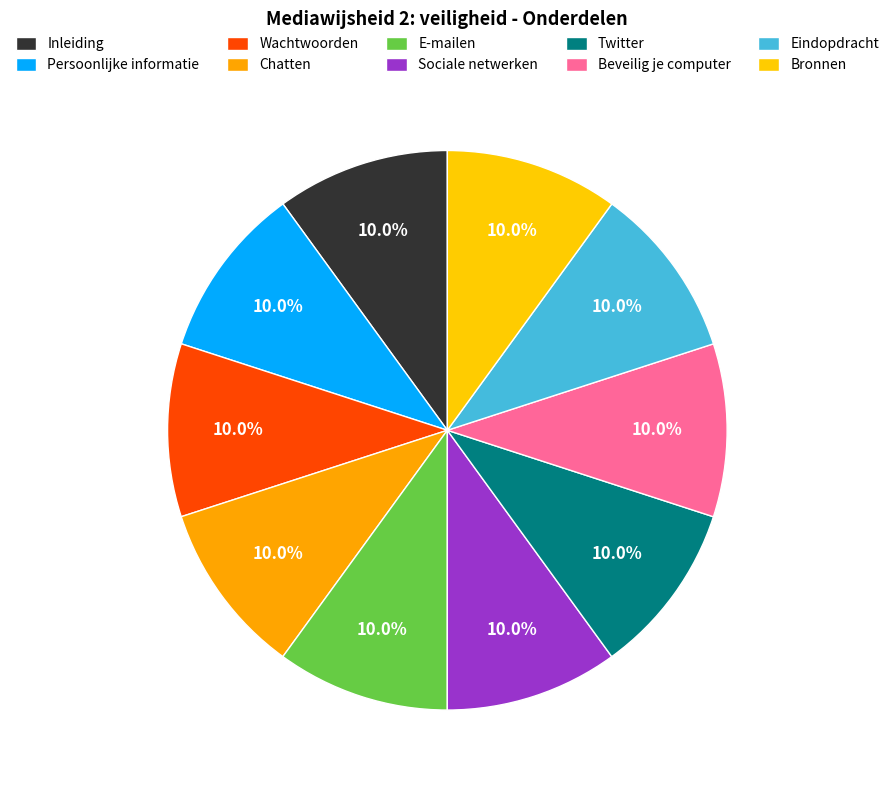

Does E-mailen account for over 50% of the chart?

No